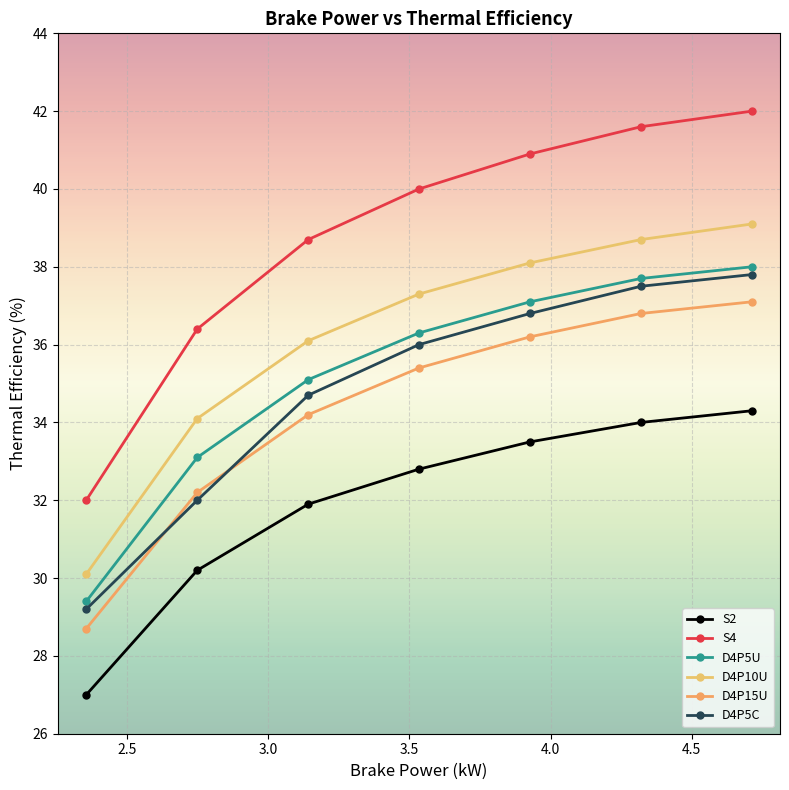

Where does the D4P10U series first go above 37?

3.5